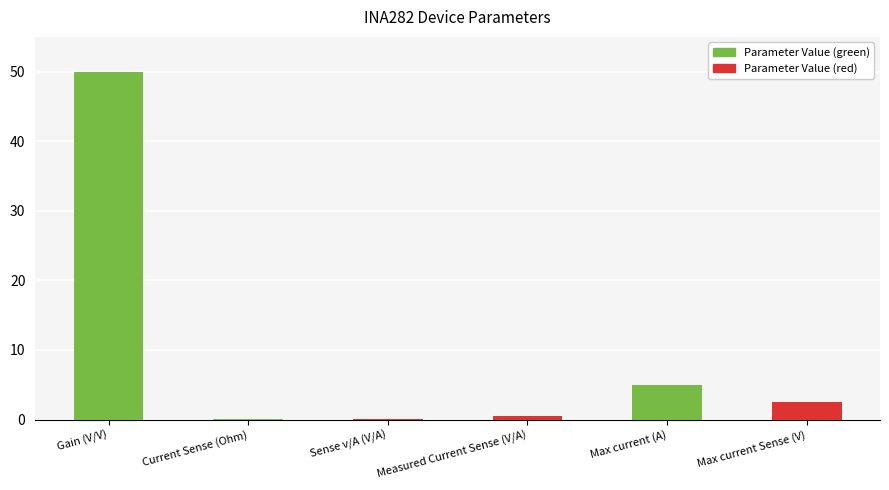

What is the approximate value at Max current Sense (V)?

2.5